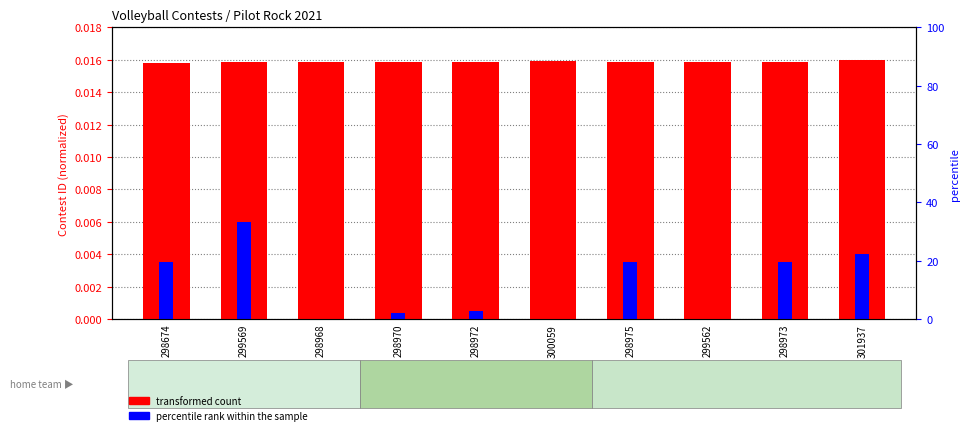

What is the label of the 8th bar from the left?

299562